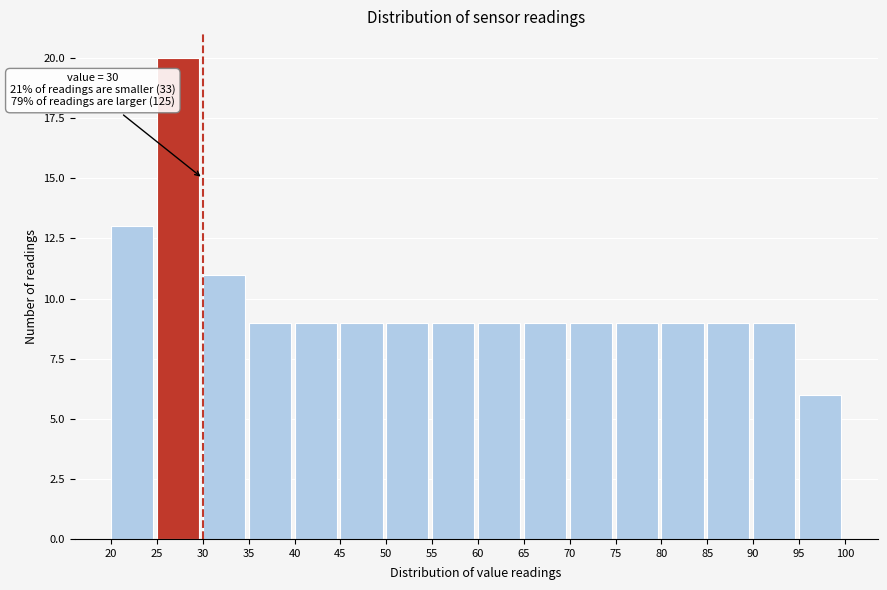

Over which range of the x-axis is the bar tallest?

25 to 30